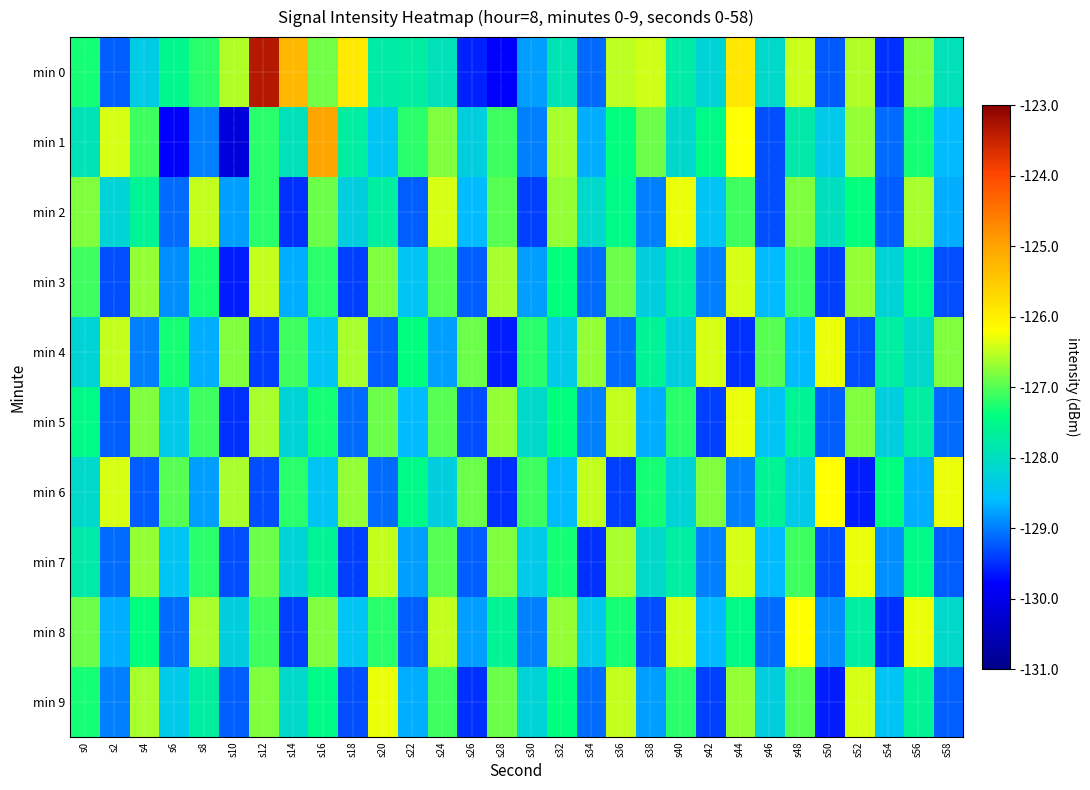

Which series has the largest total across all categories?

min 0